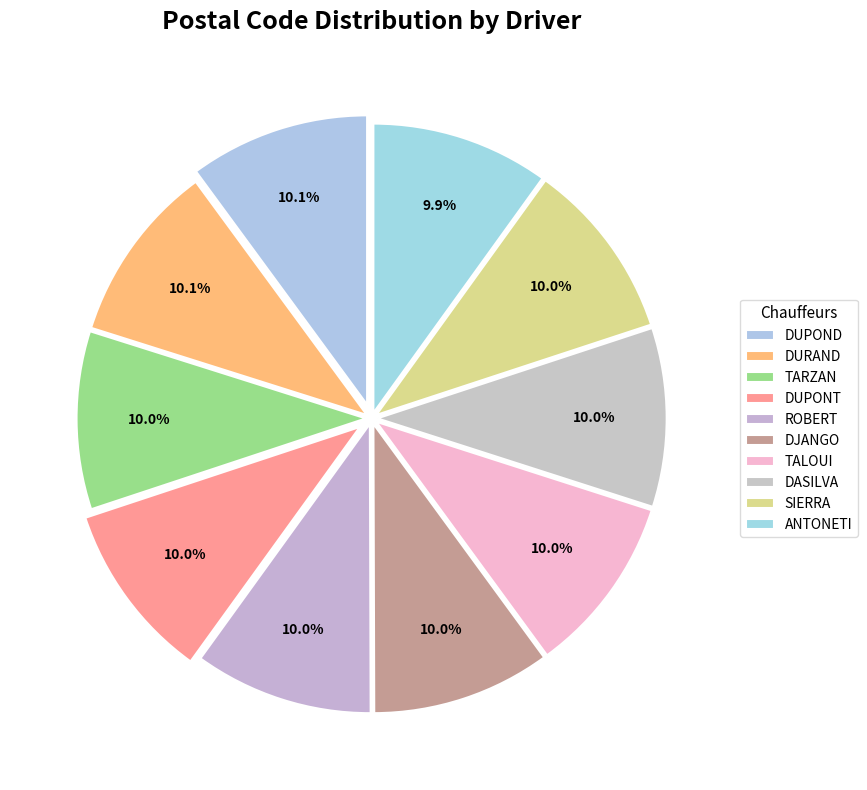

Is it true that DUPOND is 1% of the pie?

False